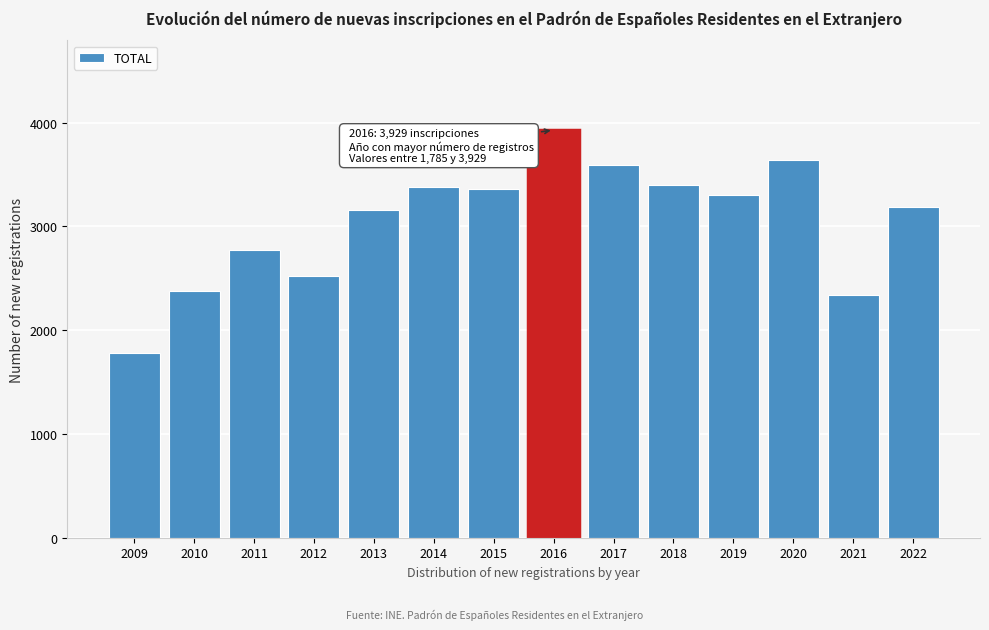

Reading left to right, list all the values displayed in this chart.

1785	2378	2769	2518	3161	3378	3357	3929	3596	3398	3303	3637	2338	3191